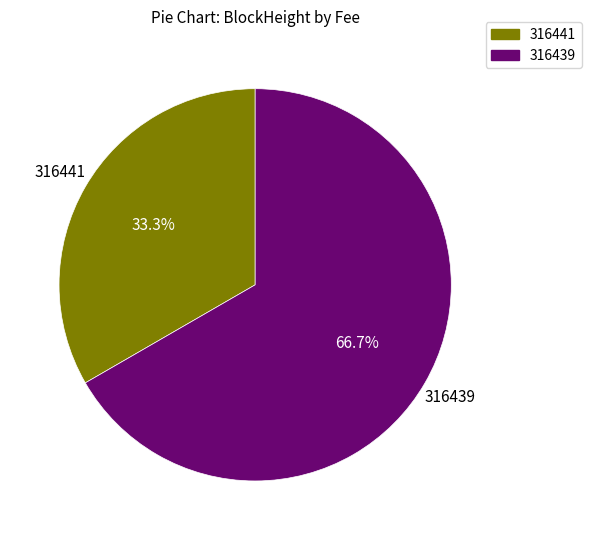

To the nearest percent, what is the difference between the largest and smallest slice percentages?

33%